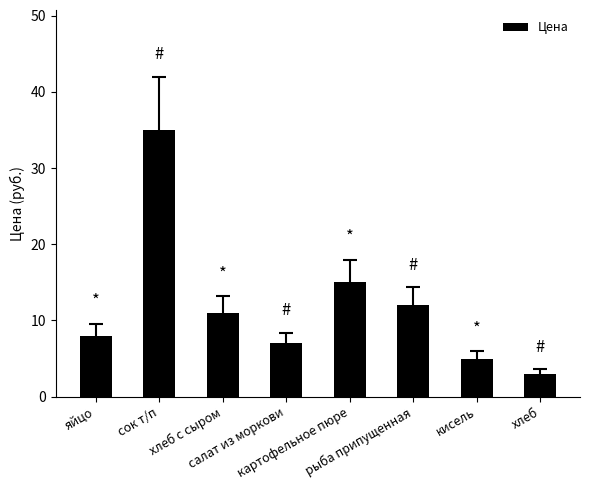

List the labels in order of value, largest first.

сок т/п, картофельное пюре, рыба припущенная, хлеб с сыром, яйцо, салат из моркови, кисель, хлеб